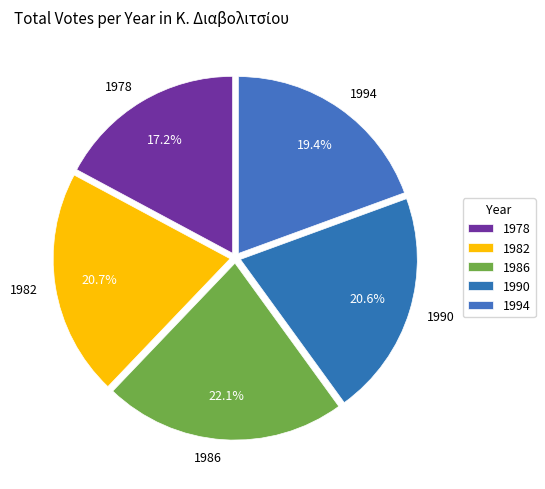

Approximately how many times larger is the value at 1978 compared to 1982?

0.8